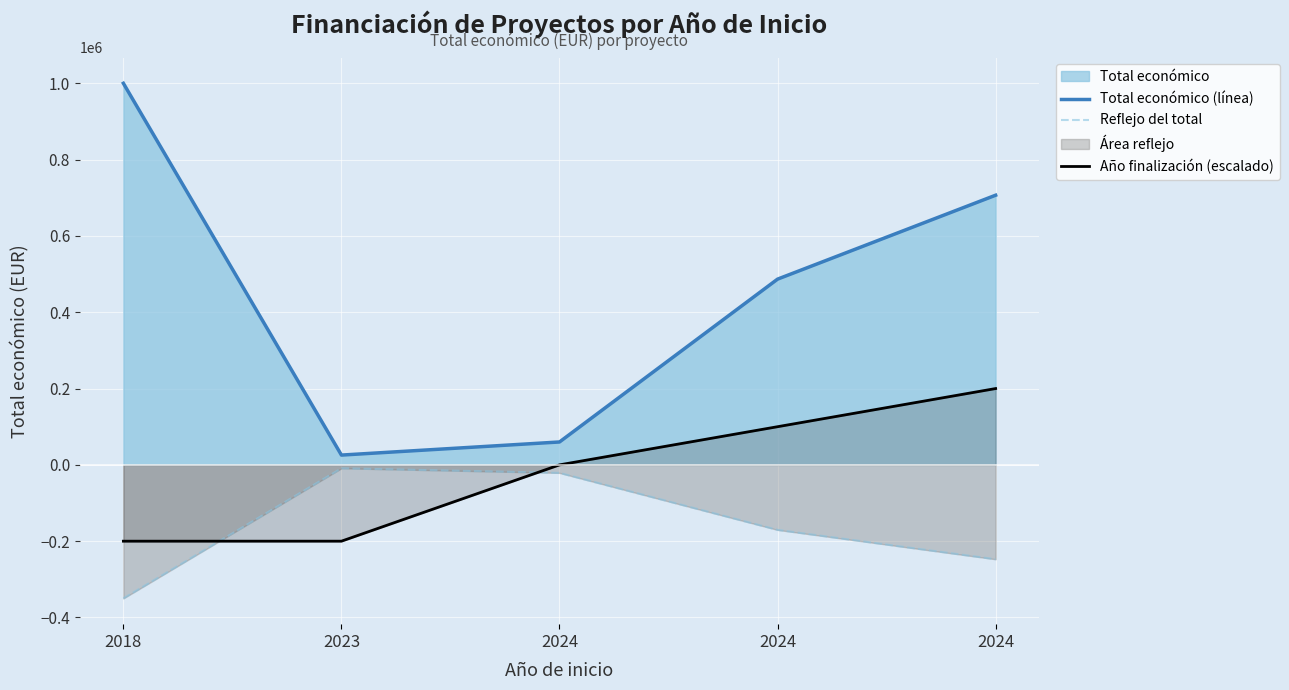

Reading right to left, extract all data points from this chart.

Total económico (línea): 2024=706697.0	2024=486756.0	2024=60000.0	2023=25640.0	2018=999992.0
Reflejo del total: 2024=-247343.9	2024=-170364.6	2024=-21000.0	2023=-8974.0	2018=-349997.2
Año finalización (escalado): 2024=200000.0	2024=100000.0	2024=0.0	2023=-200000.0	2018=-200000.0